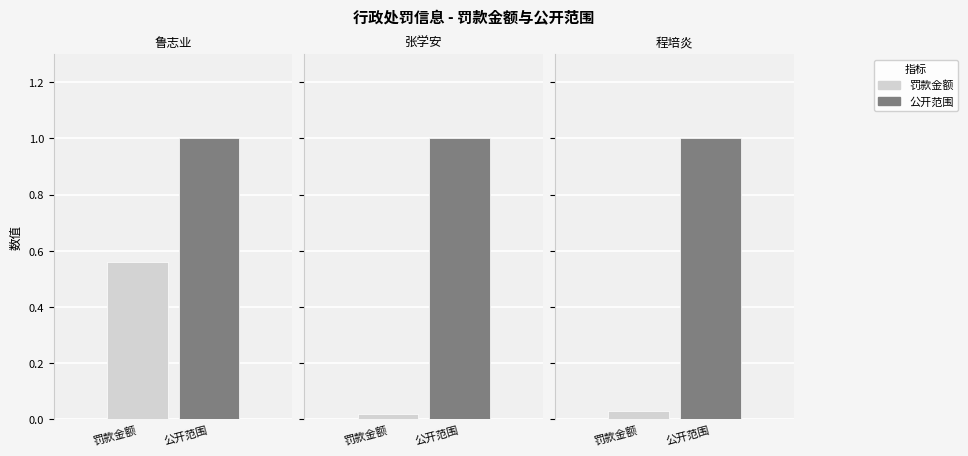

What position from the right is 程培炎?

1